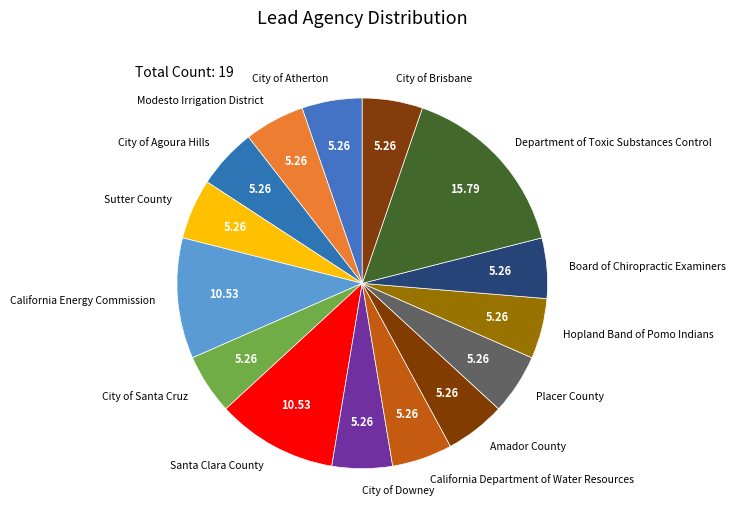

How many segments does this pie chart have?

15